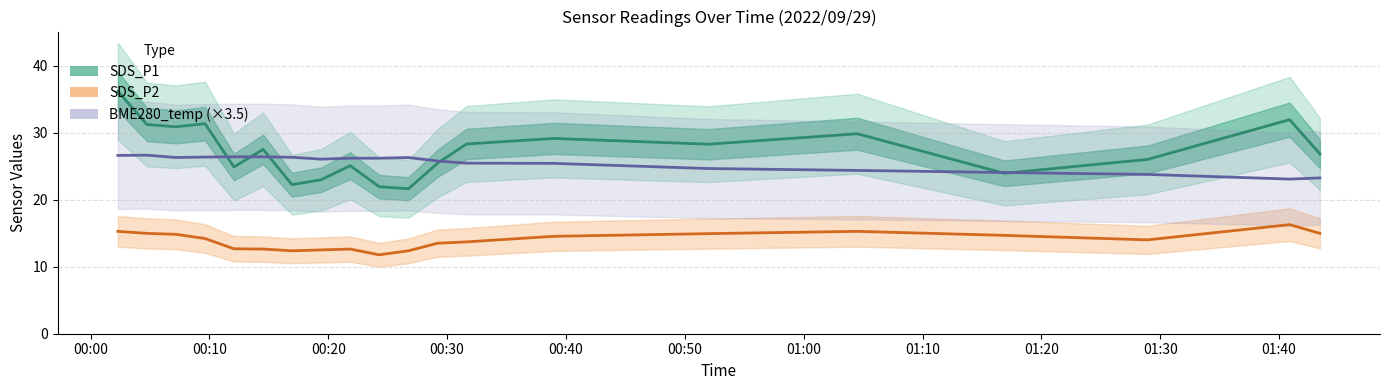

What is the average value of the SDS_P2 series?

13.9